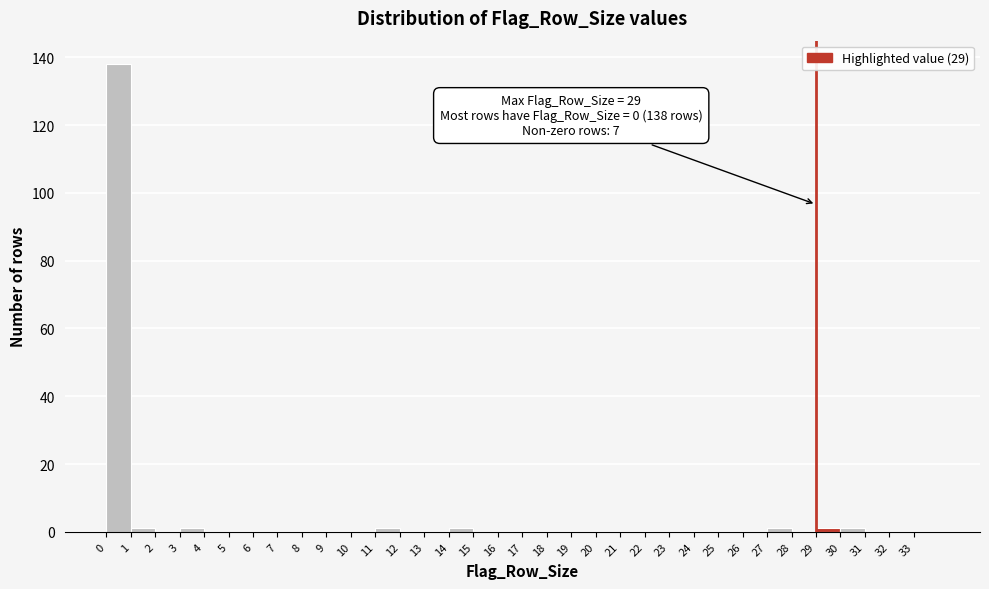

Over which range of the x-axis is the bar tallest?

0 to 1